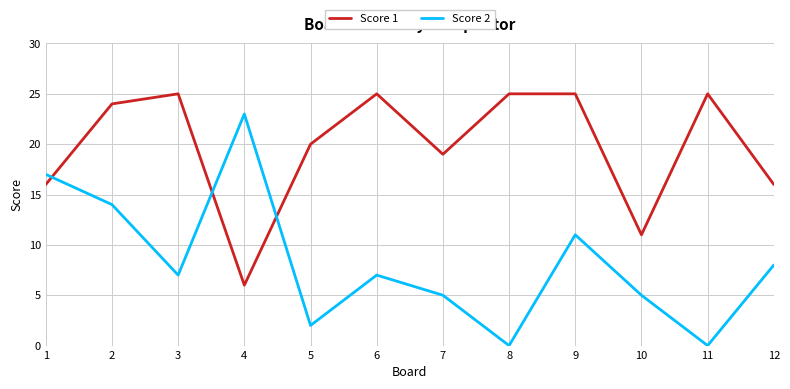

The Score 1 series shows 25 at 3. True or false?

True